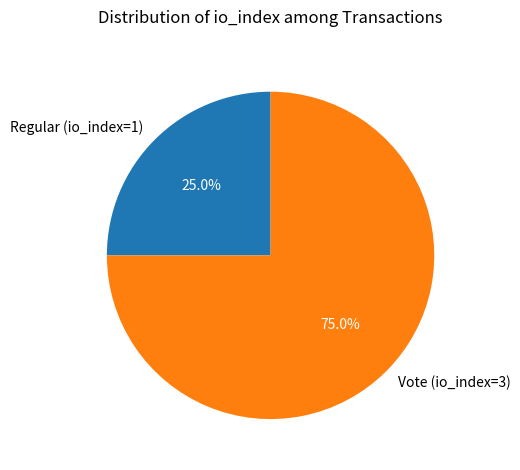

The Regular (io_index=1) slice represents 25% of the pie. True or false?

True